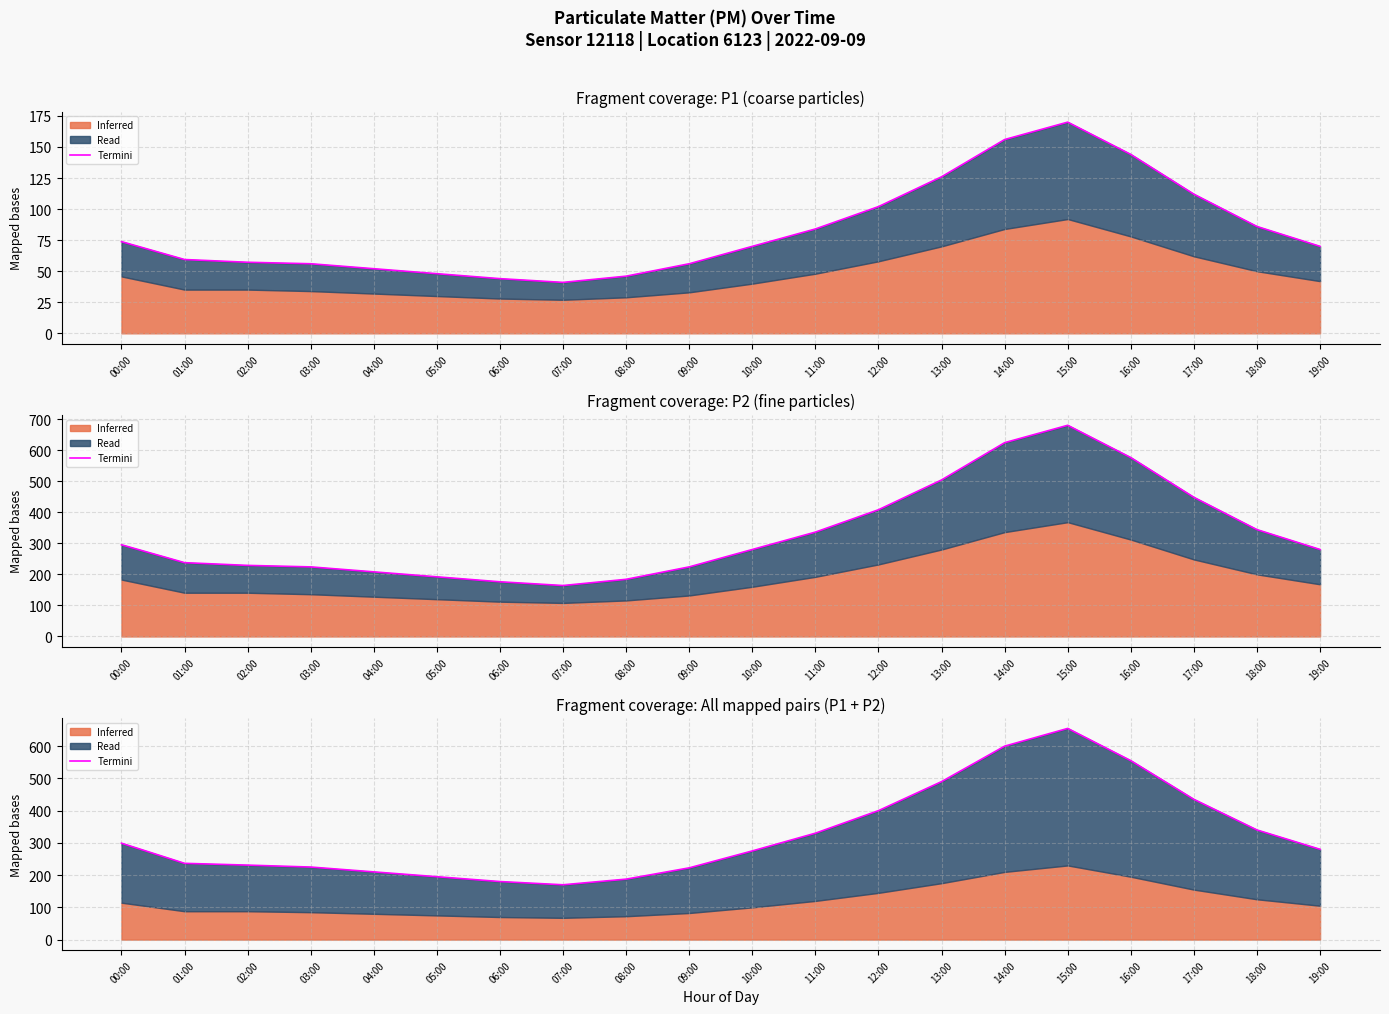

Reading left to right, what are all the values shown in this chart?

00:00=299.0	01:00=236.5	02:00=231.0	03:00=225.0	04:00=210.0	05:00=195.0	06:00=180.0	07:00=170.0	08:00=187.5	09:00=222.5	10:00=275.0	11:00=330.0	12:00=400.0	13:00=490.0	14:00=600.0	15:00=655.0	16:00=555.0	17:00=435.0	18:00=340.0	19:00=280.0